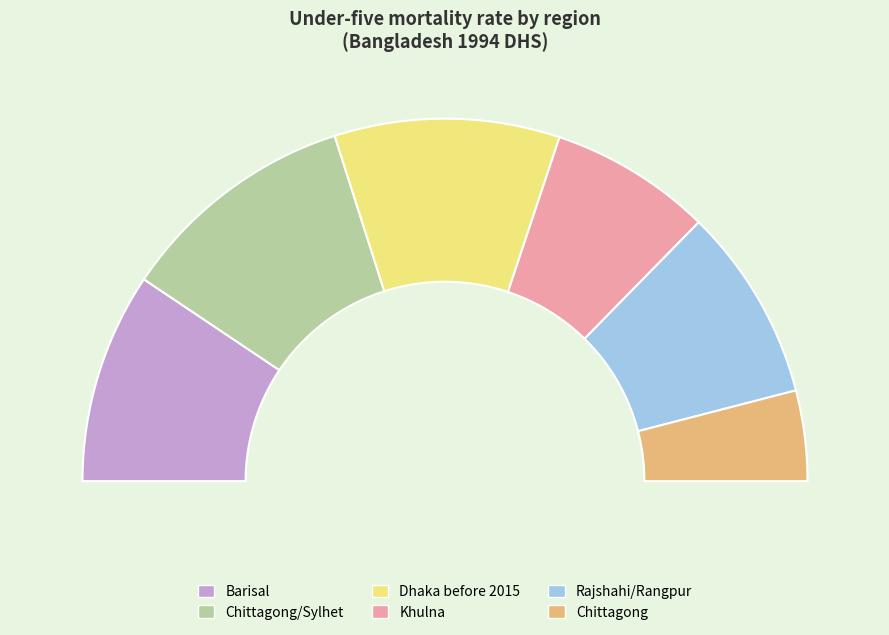

True or false: Khulna accounts for 14% of the total.

True